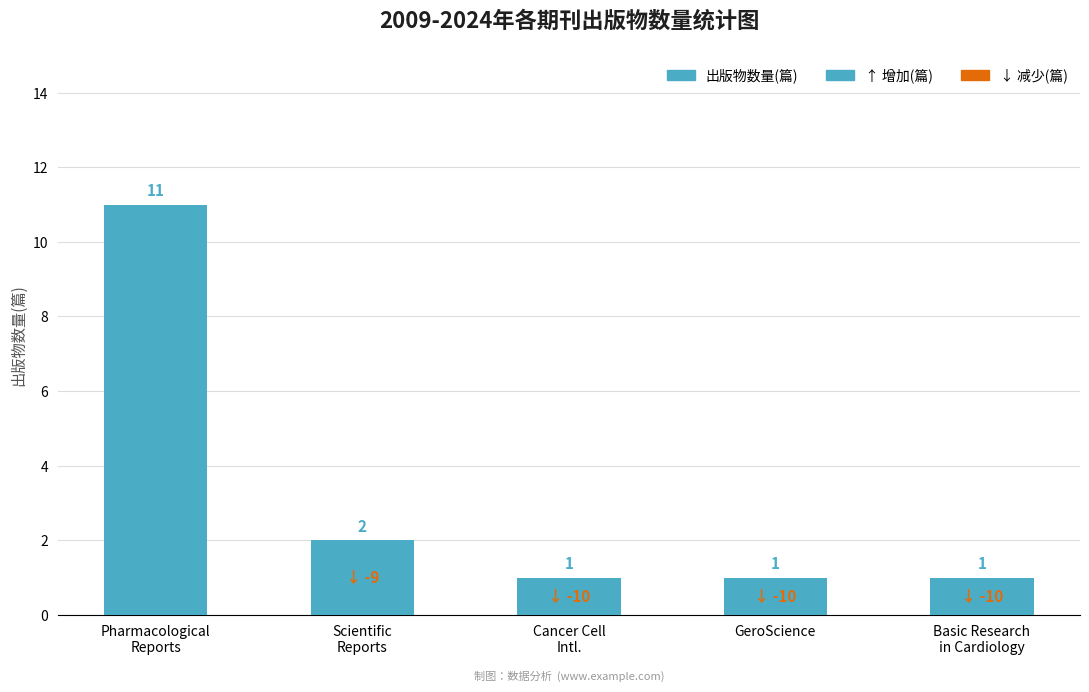

The chart shows a value of 2 at GeroScience. True or false?

False